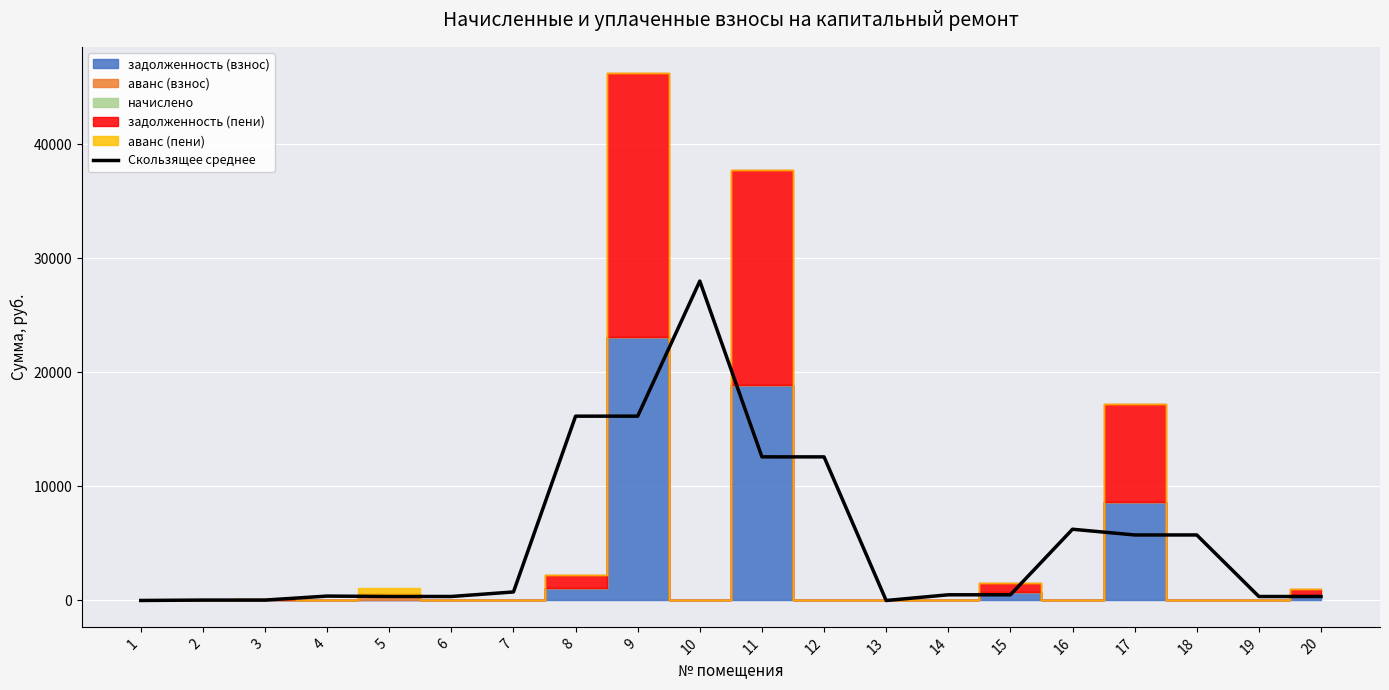

List the labels in order of value, smallest first.

13, 1, 2, 3, 19, 20, 5, 6, 4, 14, 15, 7, 17, 18, 16, 12, 11, 8, 9, 10